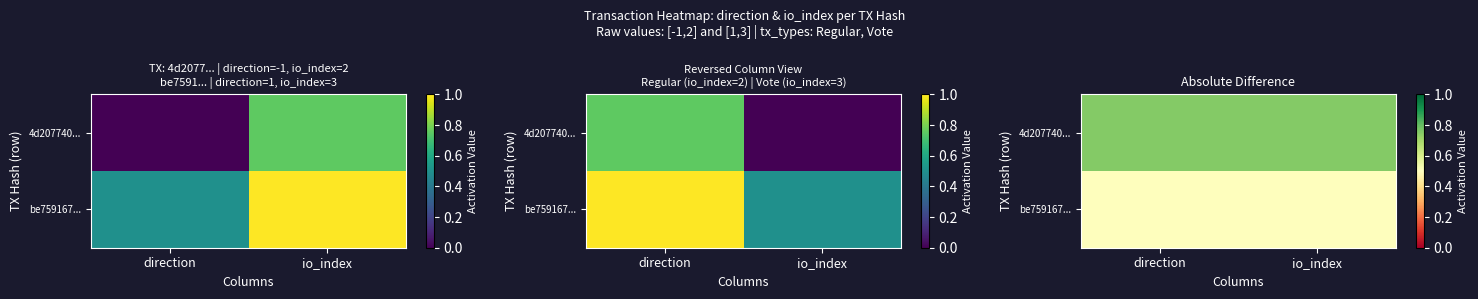

List the labels in order of be759167... value, smallest first.

direction, io_index